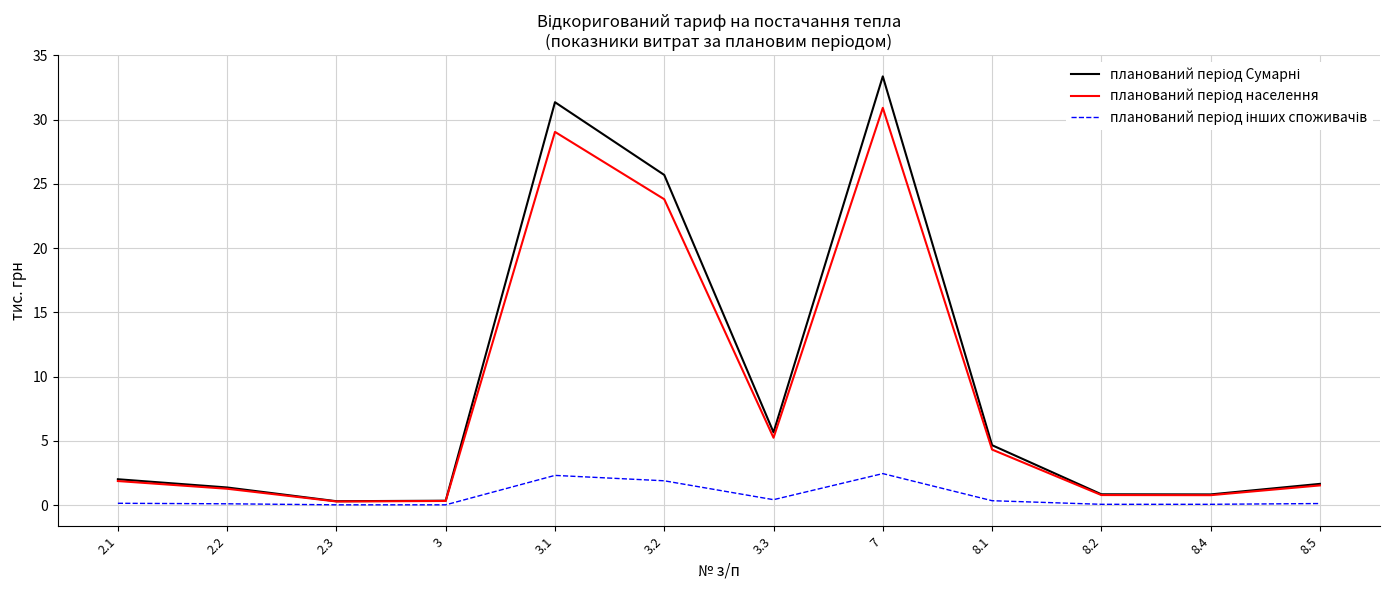

What is the maximum value shown in the chart?

33.4